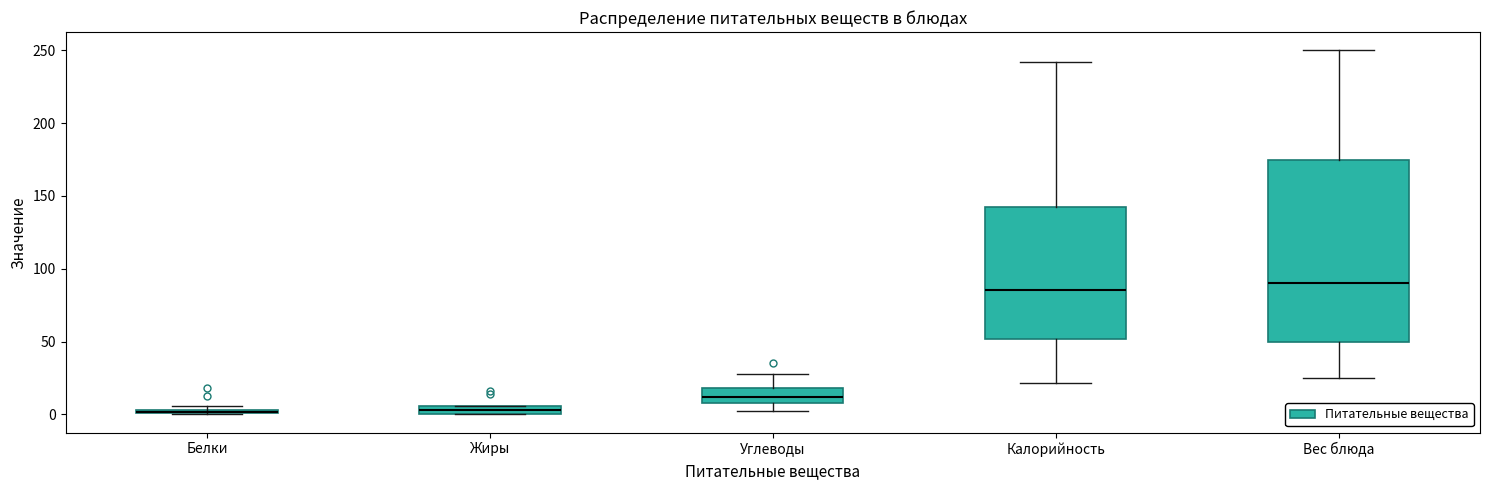

Which box is the tallest, from its lower edge to its upper edge?

Вес блюда